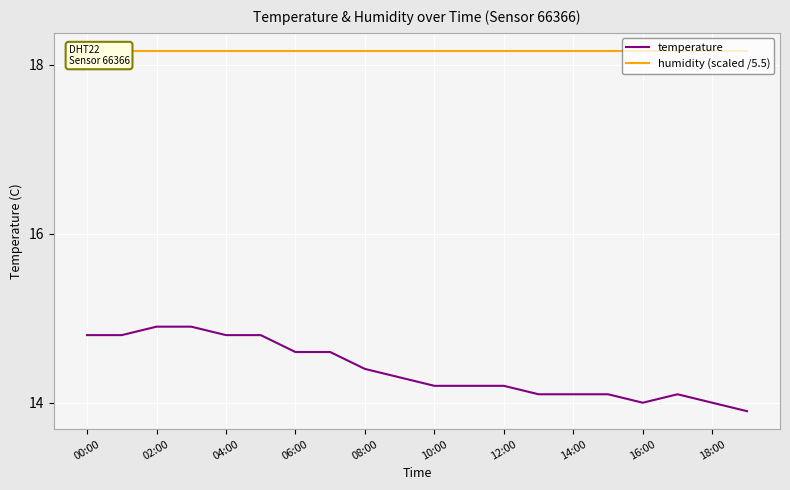

What is the maximum value shown in the chart?

18.2